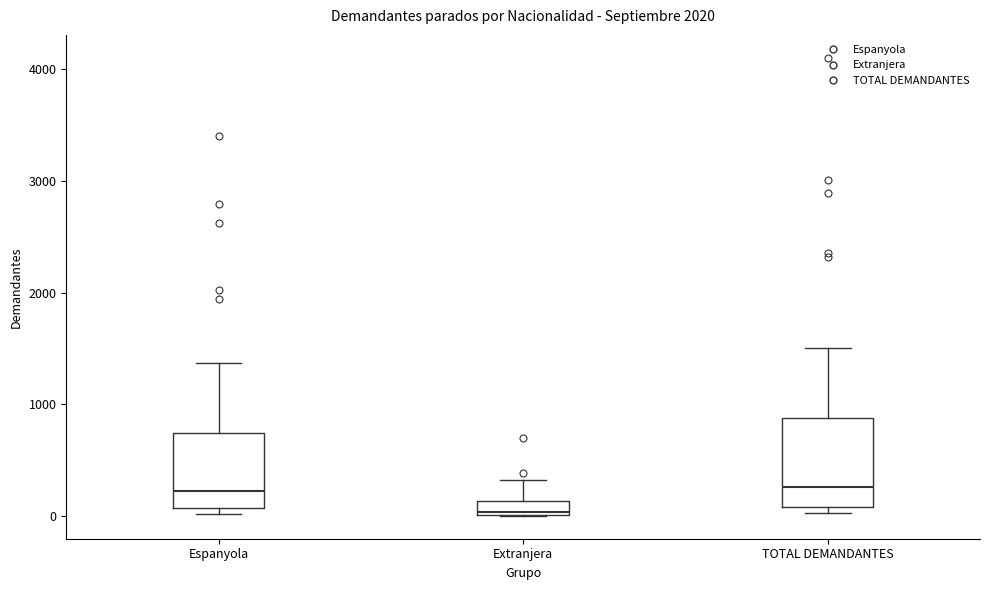

Where is the lower edge of the box for Espanyola on the y-axis? The values are not printed on the chart, so give them approximately, as read against the axis.

100